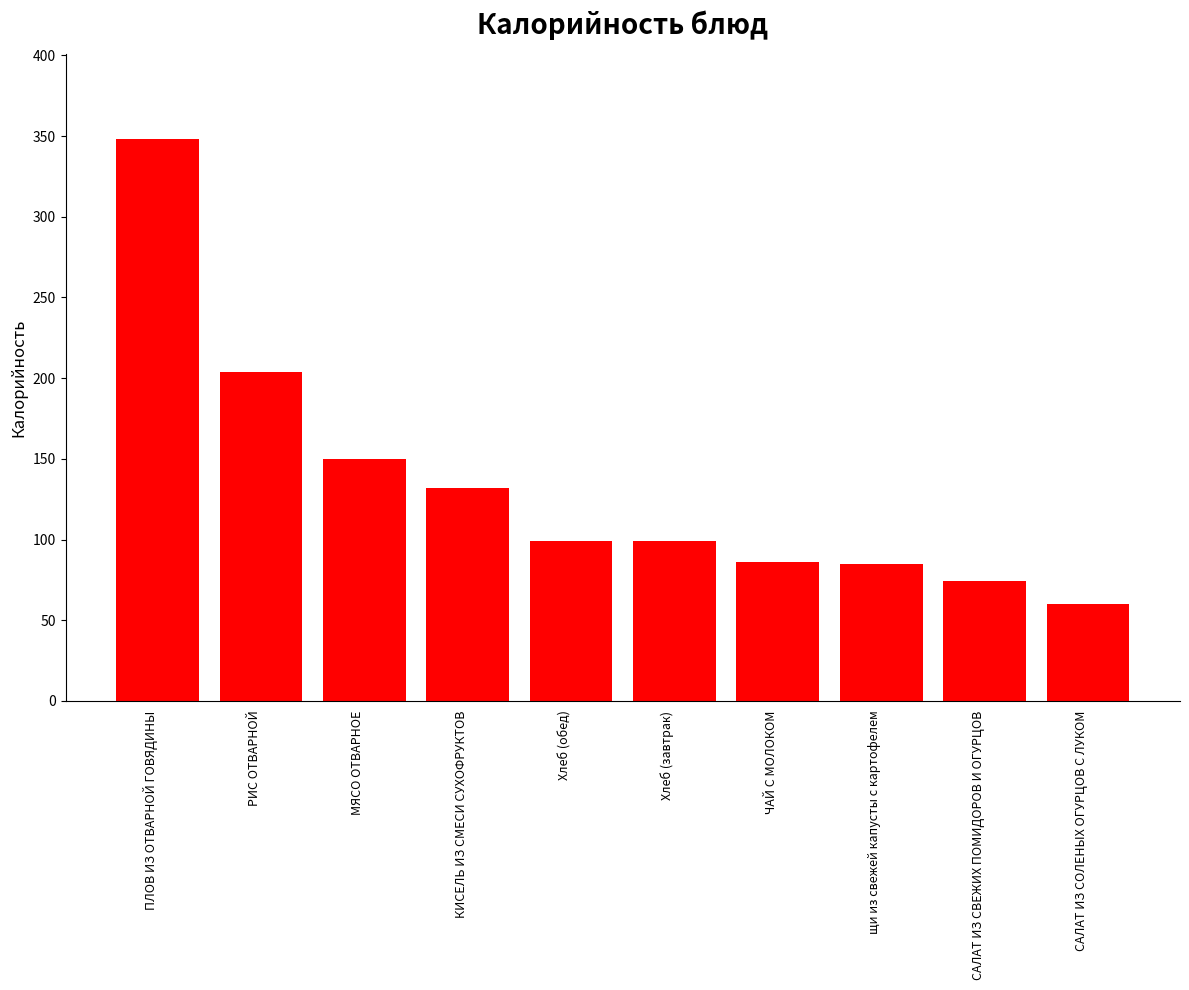

How many bars are there in total?

10